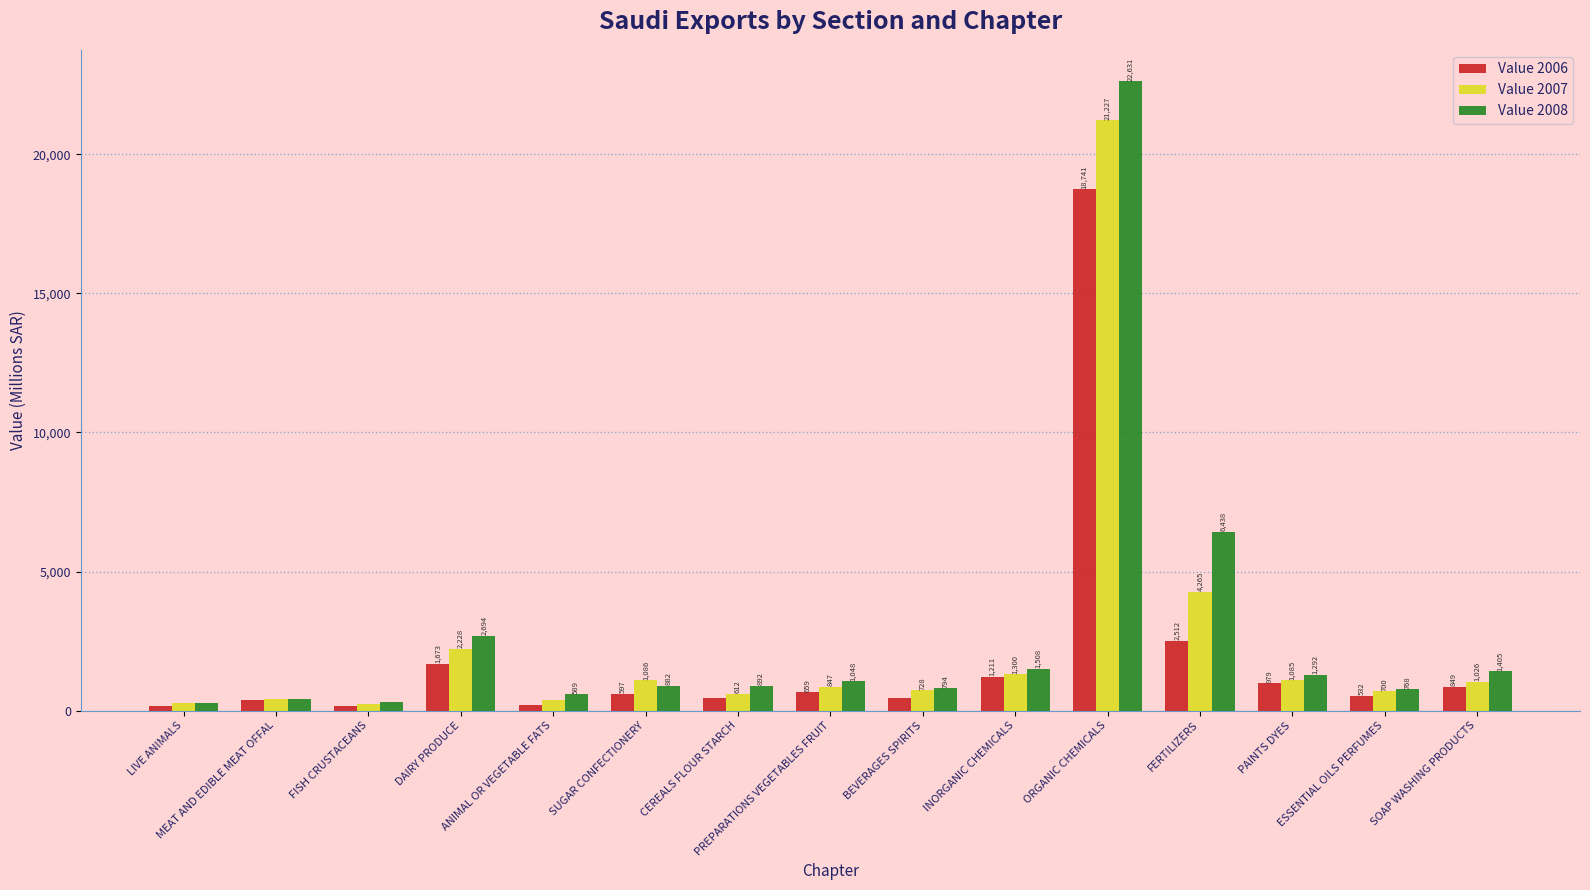

At which category is the sum across all series the highest?

ORGANIC CHEMICALS